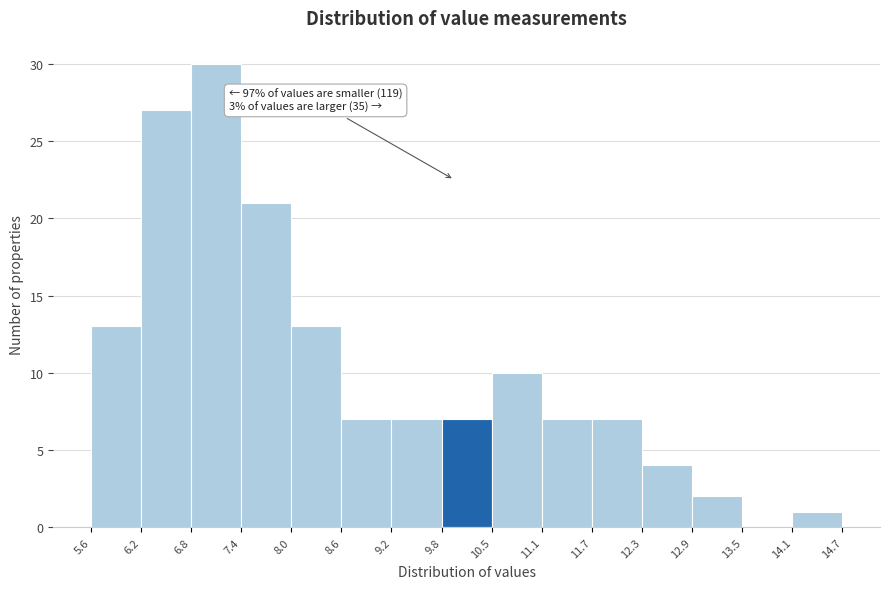

Which range on the x-axis has the tallest bar?

6.8 to 7.4